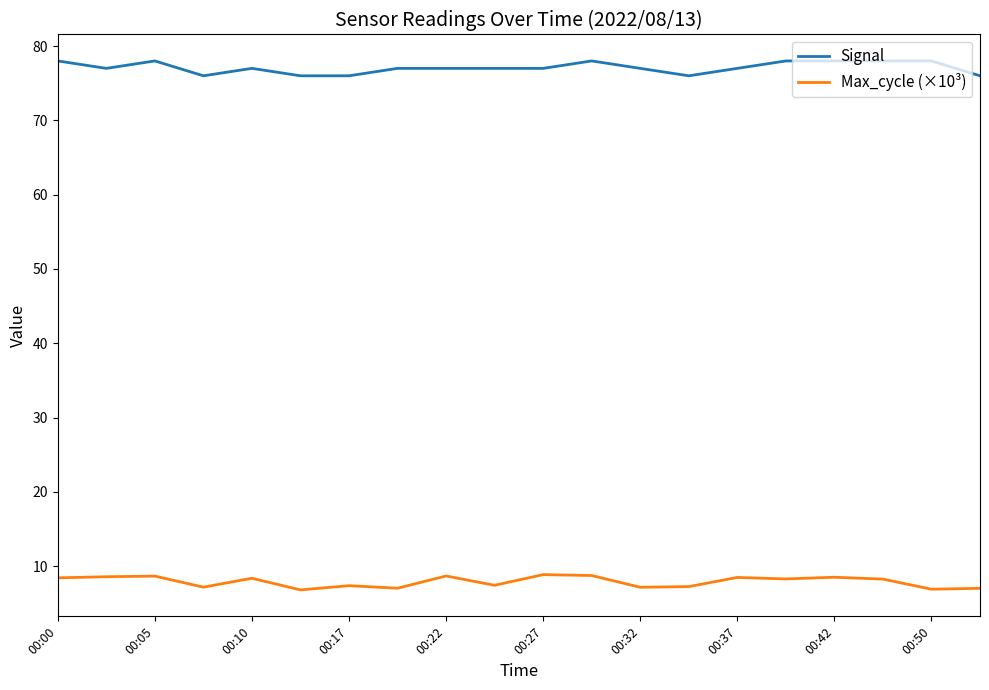

List the series in order of their peak value, lowest first.

Max_cycle (×10³), Signal